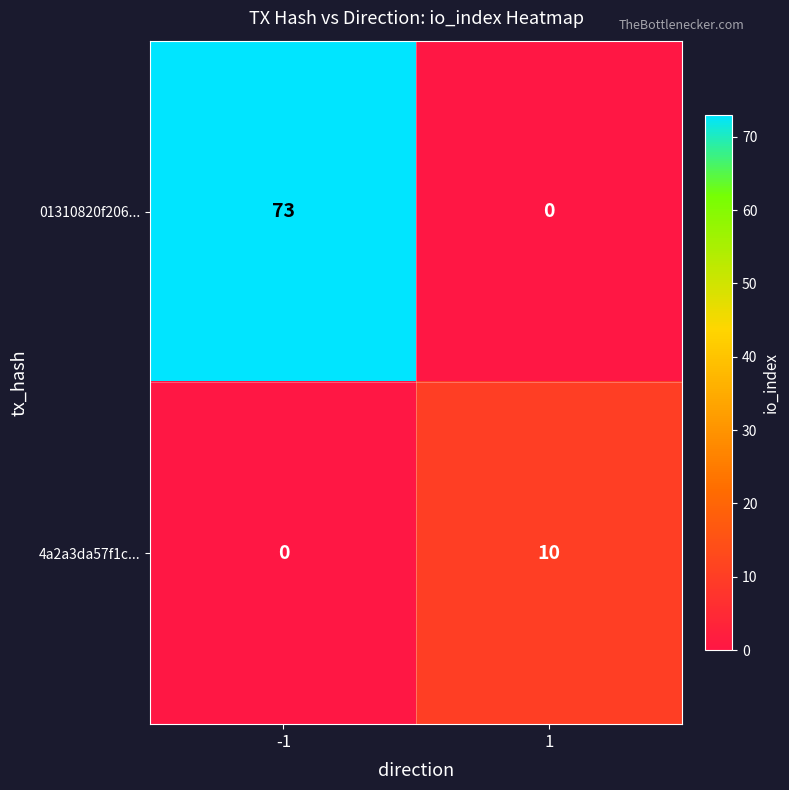

List the series in order of their overall mean, highest first.

01310820f206..., 4a2a3da57f1c...